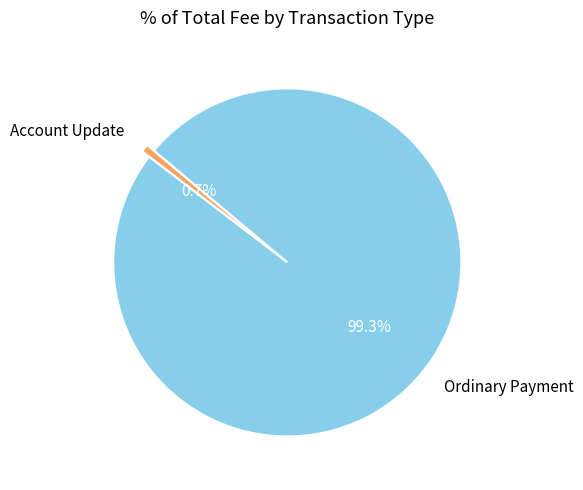

To the nearest percent, what portion does Account Update represent?

1%